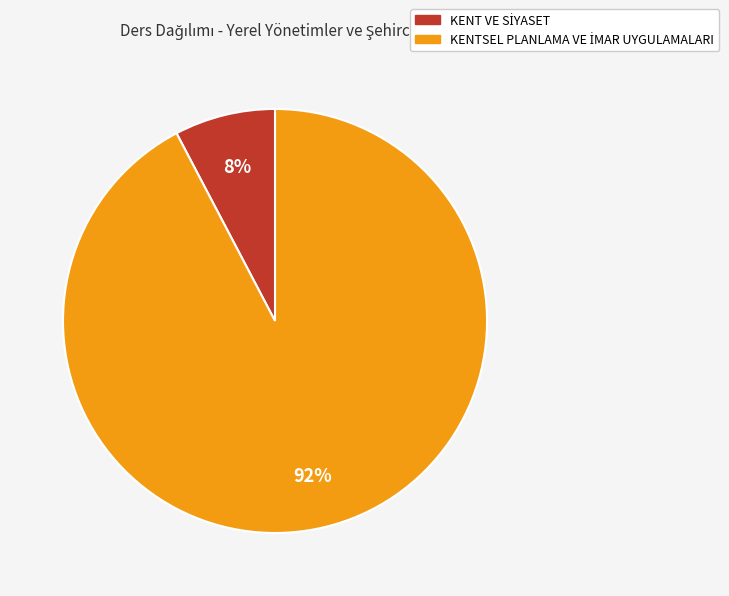

Is there a majority slice in this chart?

Yes